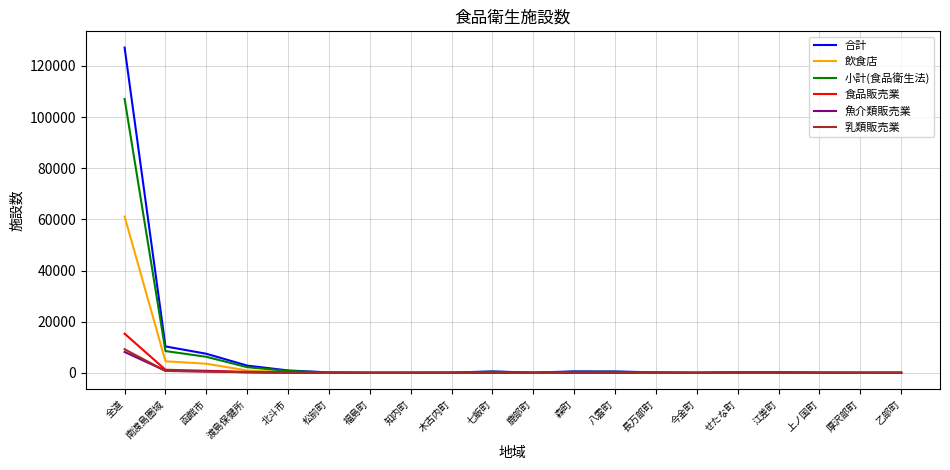

Is the value of 乳類販売業 at 森町 greater than the value of 小計(食品衛生法) at 函館市?

No